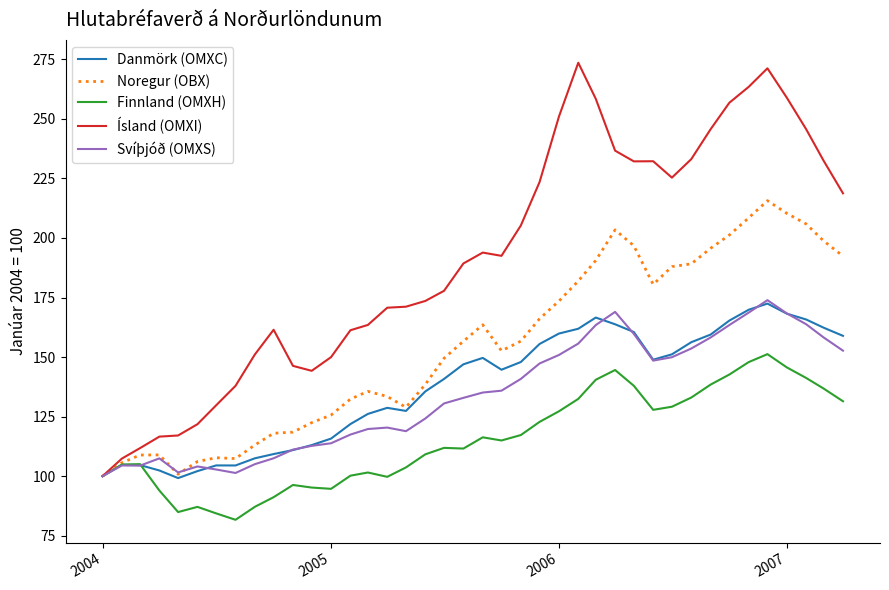

What is the greatest value displayed?

273.6